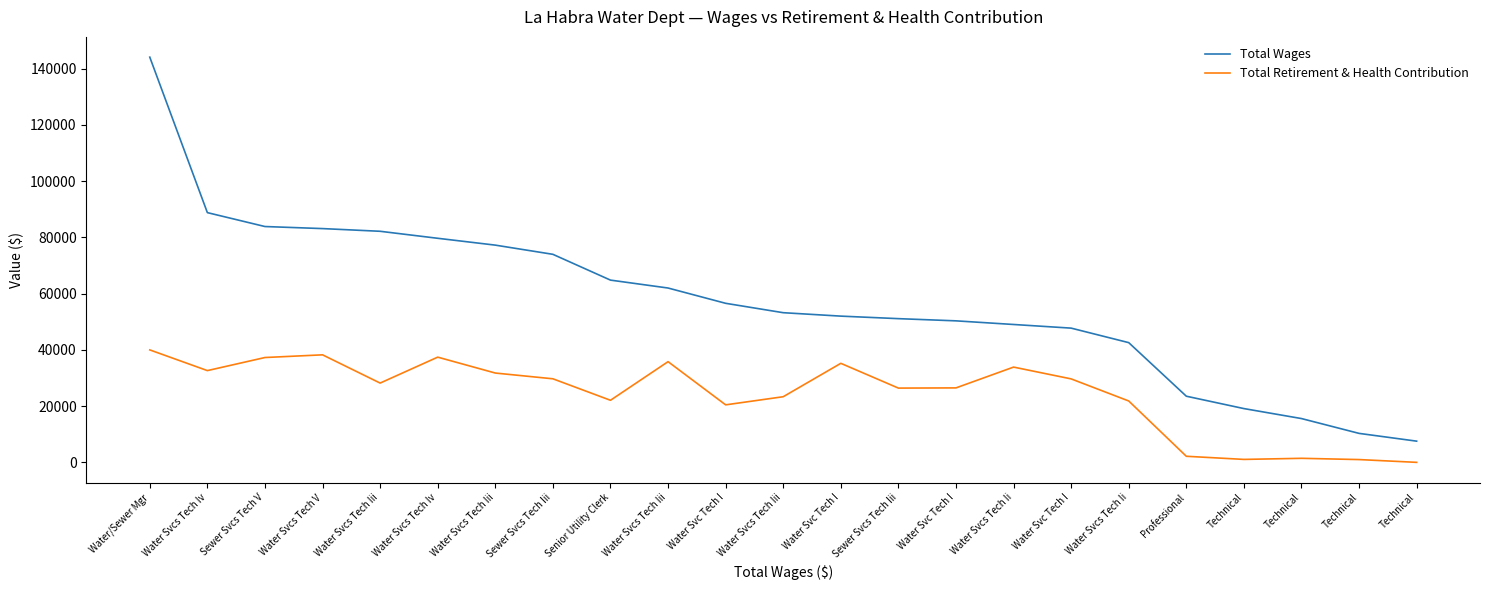

True or false: Total Wages and Total Retirement & Health Contribution intersect in this chart.

False